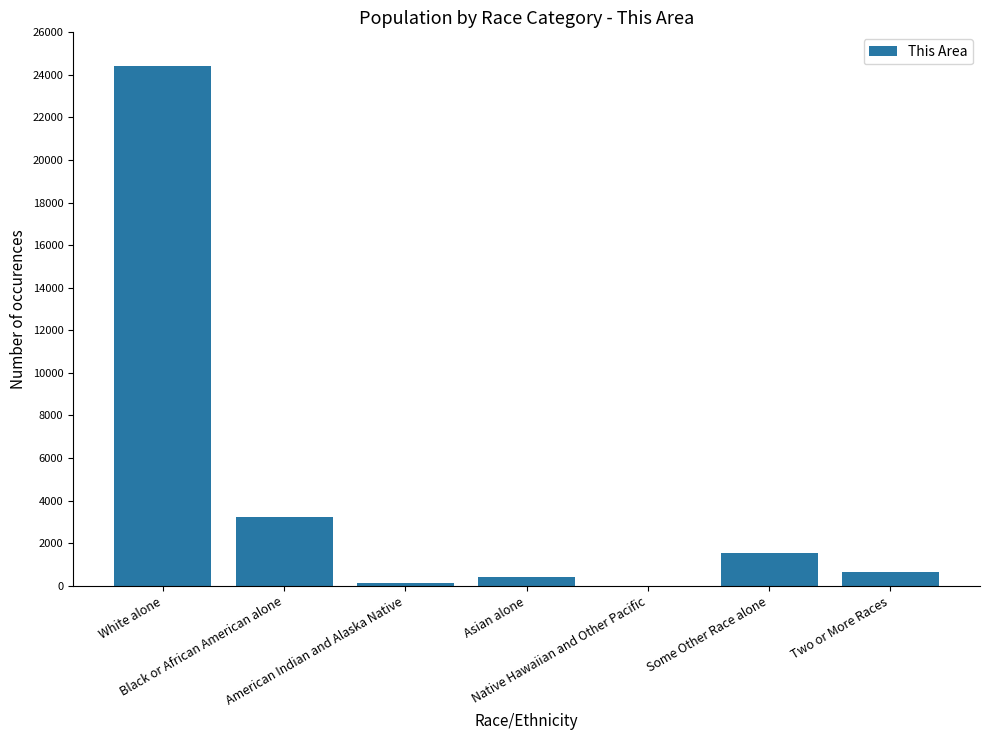

Does the chart contain stacked bars?

No